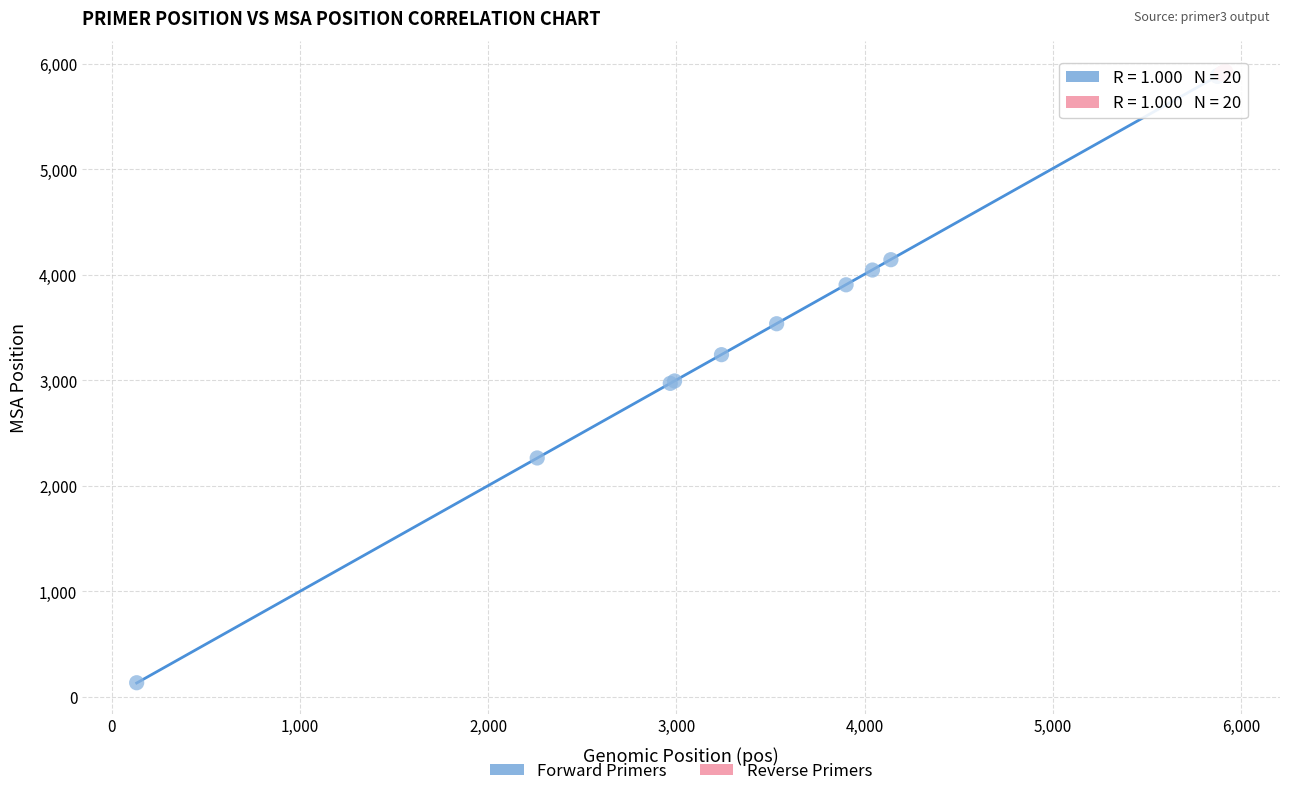

Which series has the largest Y range (max minus min)?

Forward Primers